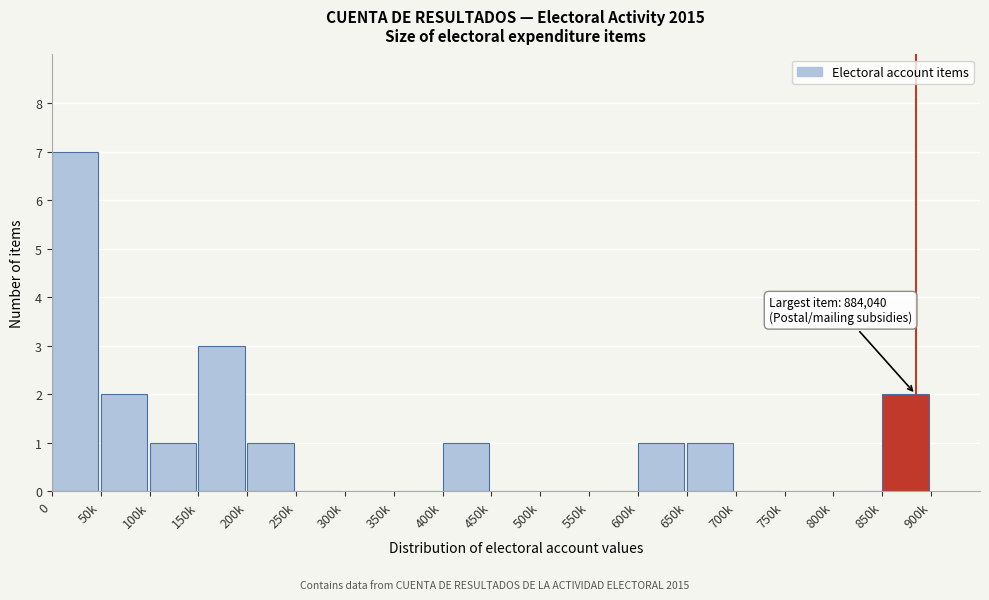

Reading right to left, transcribe all the data shown in this chart.

850k=2	800k=0	750k=0	700k=0	650k=1	600k=1	550k=0	500k=0	450k=0	400k=1	350k=0	300k=0	250k=0	200k=1	150k=3	100k=1	50k=2	0=7